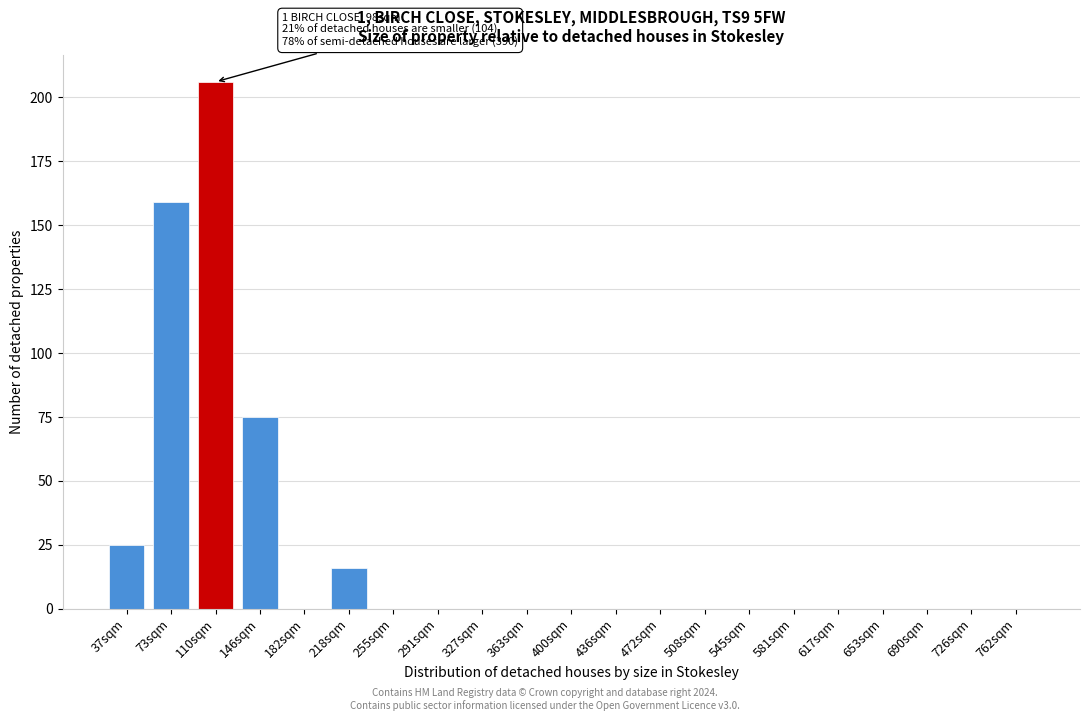

Reading right to left, list all the values displayed in this chart.

762sqm=0	726sqm=0	690sqm=0	653sqm=0	617sqm=0	581sqm=0	545sqm=0	508sqm=0	472sqm=0	436sqm=0	400sqm=0	363sqm=0	327sqm=0	291sqm=0	255sqm=0	218sqm=16	182sqm=0	146sqm=75	110sqm=206	73sqm=159	37sqm=25